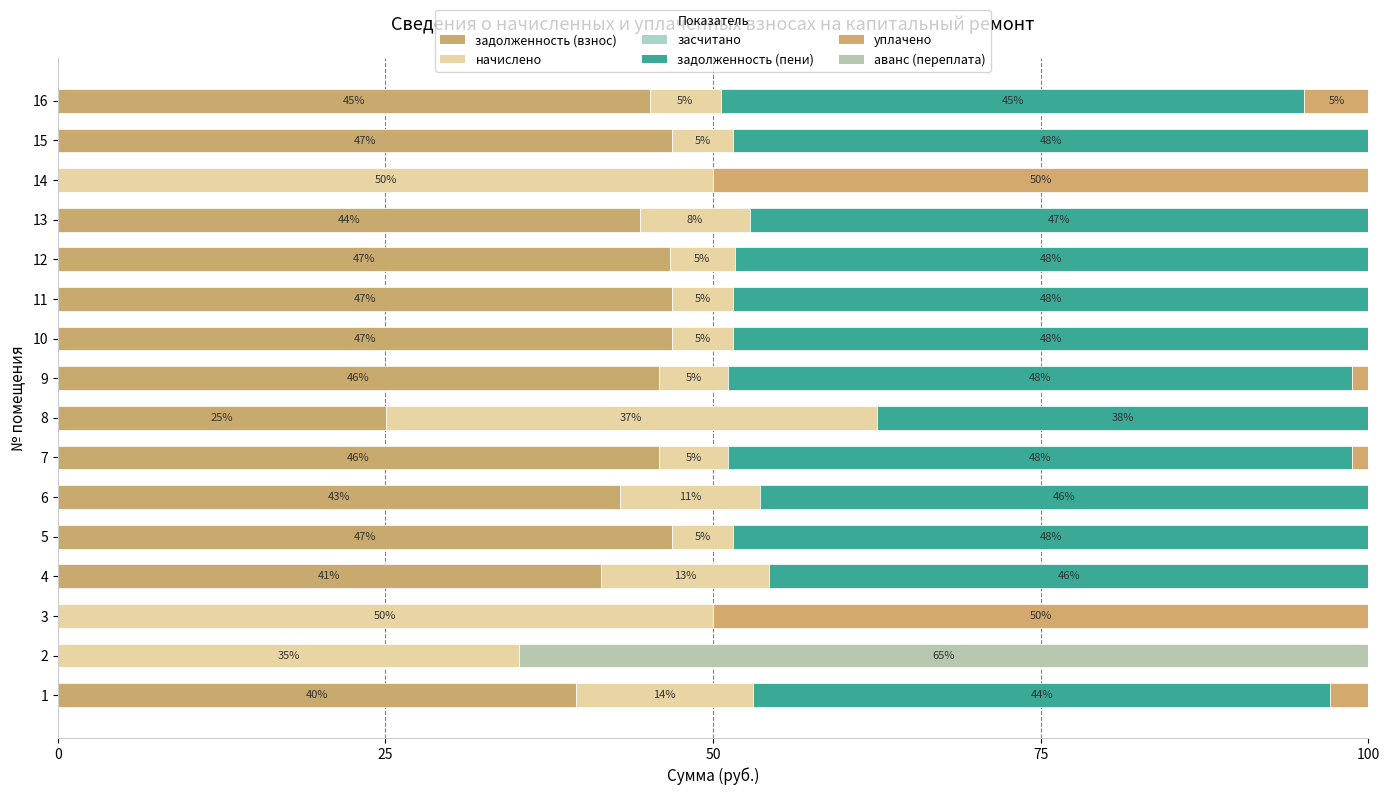

How many bars are there in each group?

6